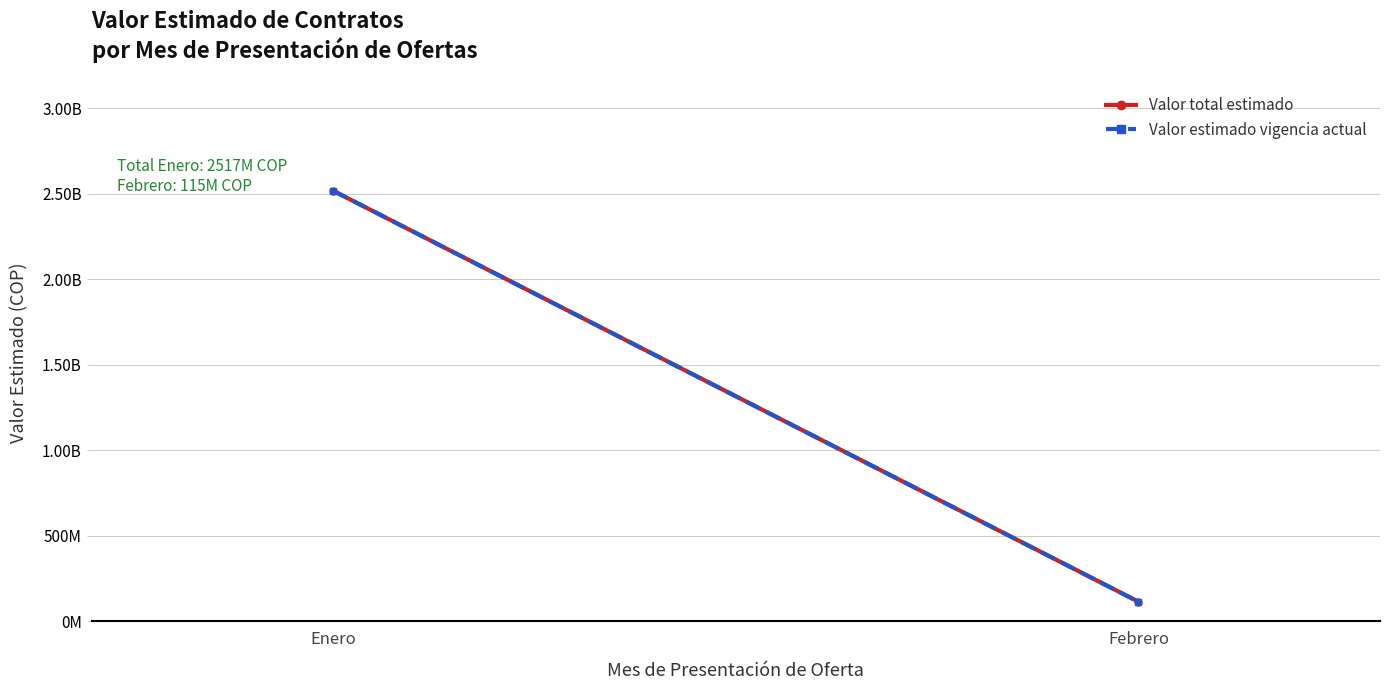

At which label does Valor estimado vigencia actual reach its peak?

Enero